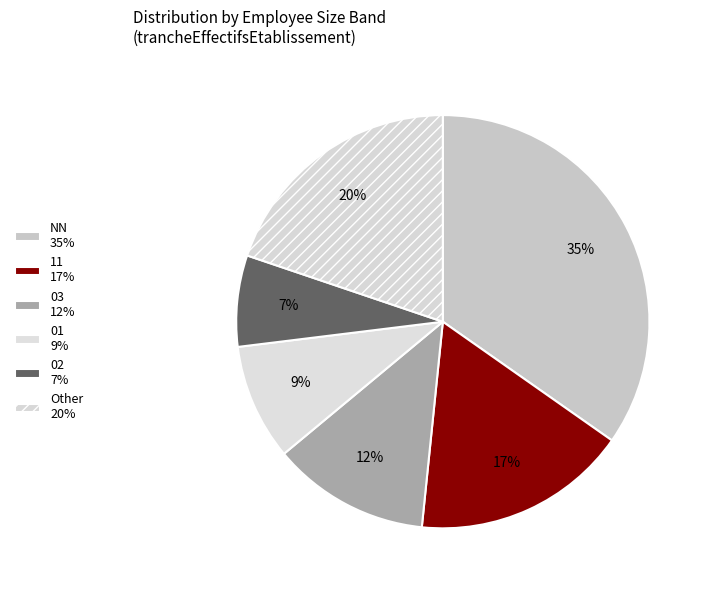

How many segments does this pie chart have?

6